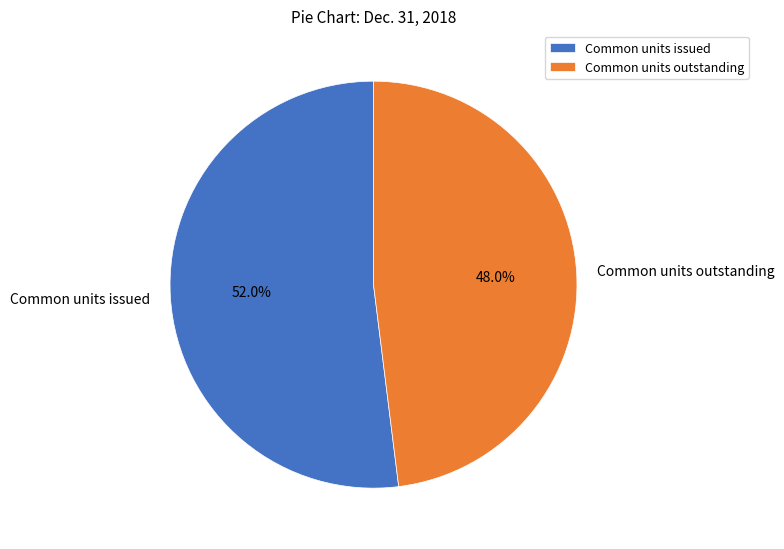

Does Common units outstanding represent more than half of the total?

No